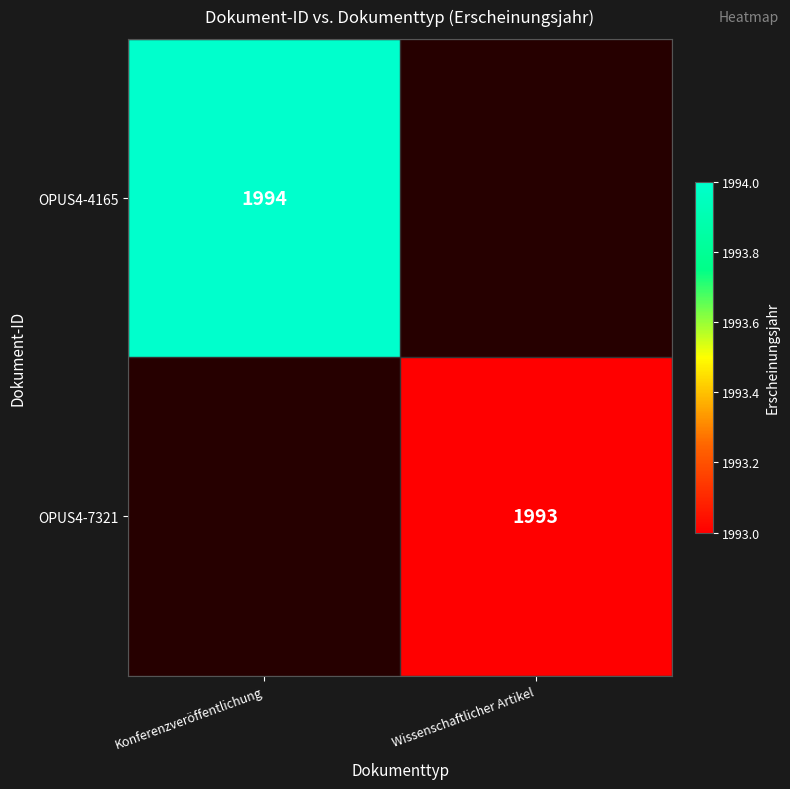

True or false: OPUS4-4165 has a value of 3451 at Konferenzveröffentlichung.

False